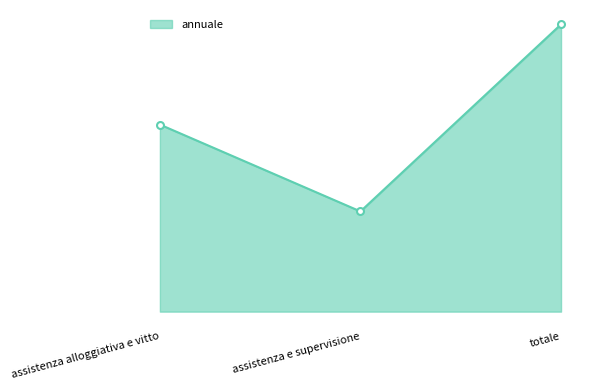

Is it true that the value at totale is 51600?

True